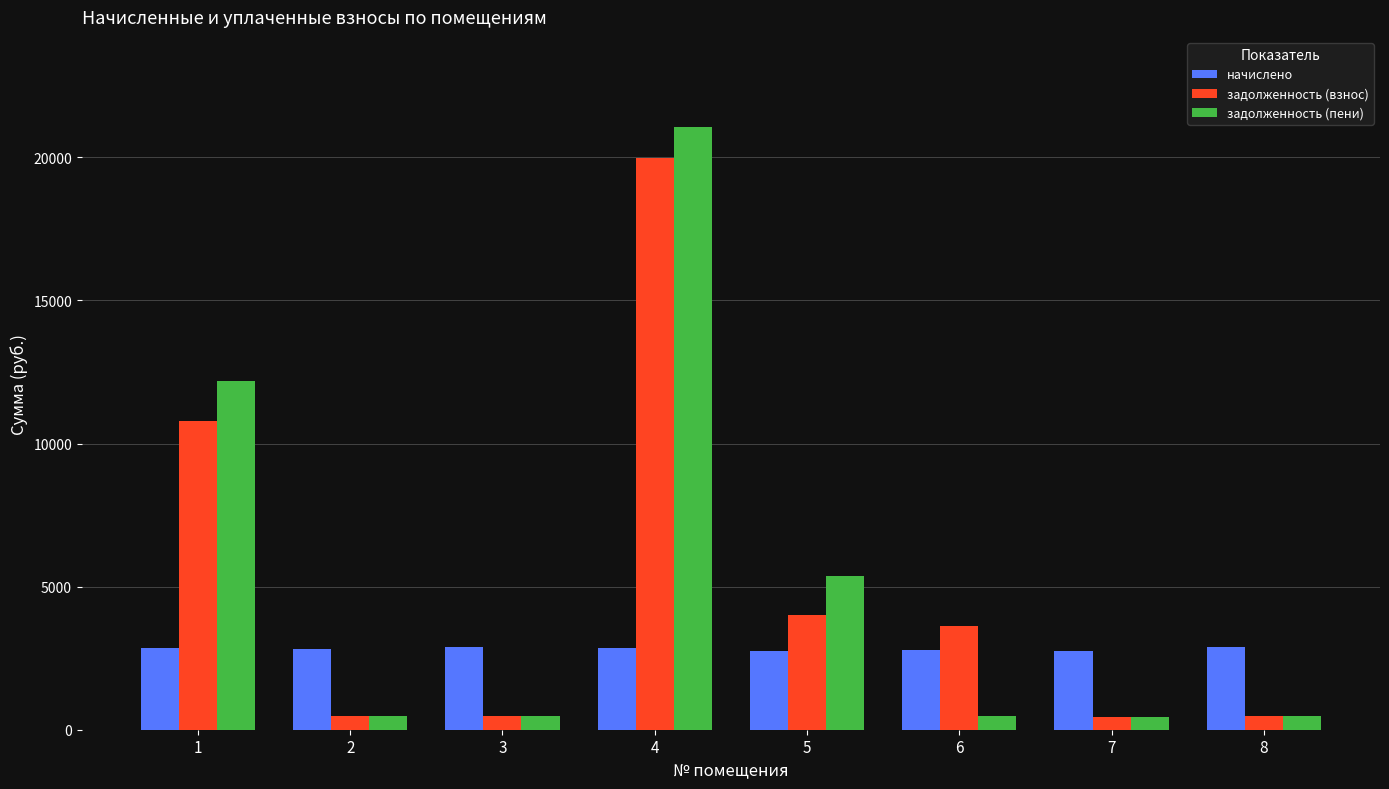

How many values in the начислено series are below 2844?

4